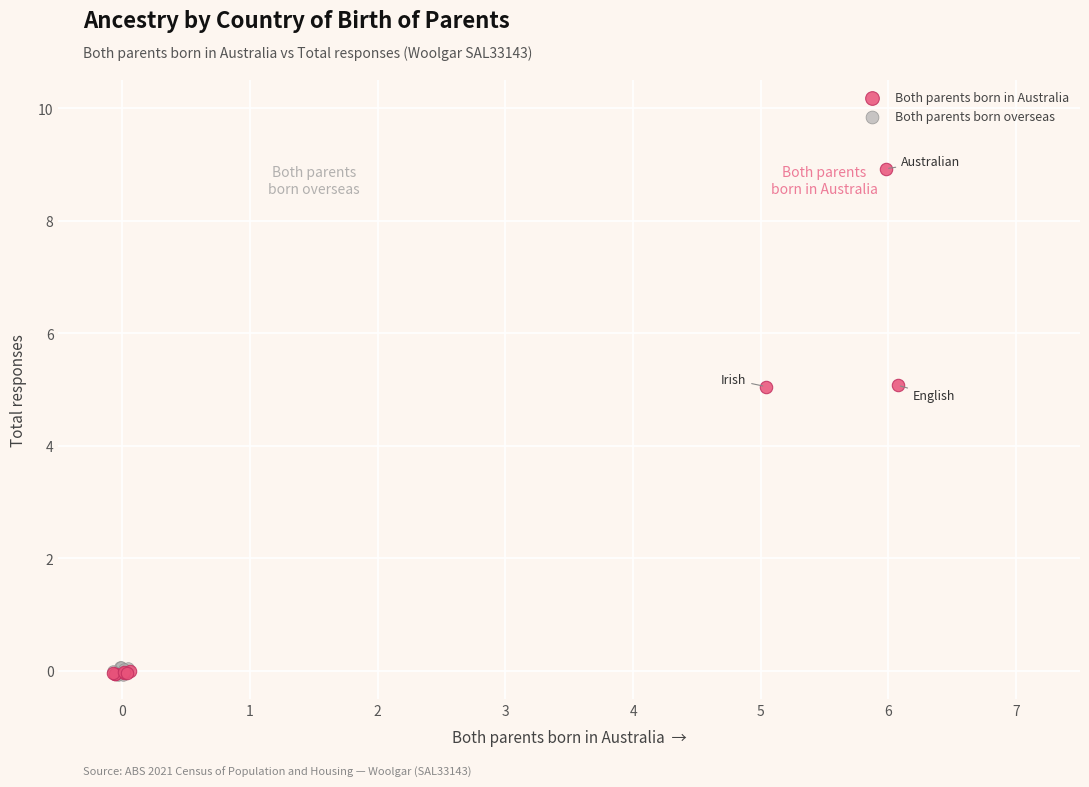

Which series has the widest spread of Y values?

Both parents born in Australia